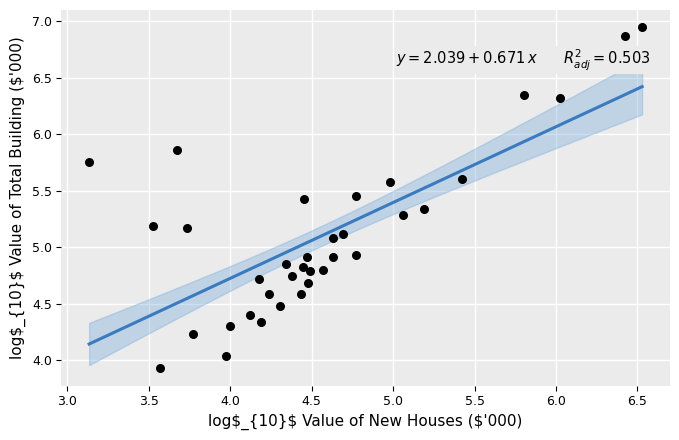

What is the range of Y values (max minus min)?

3.0